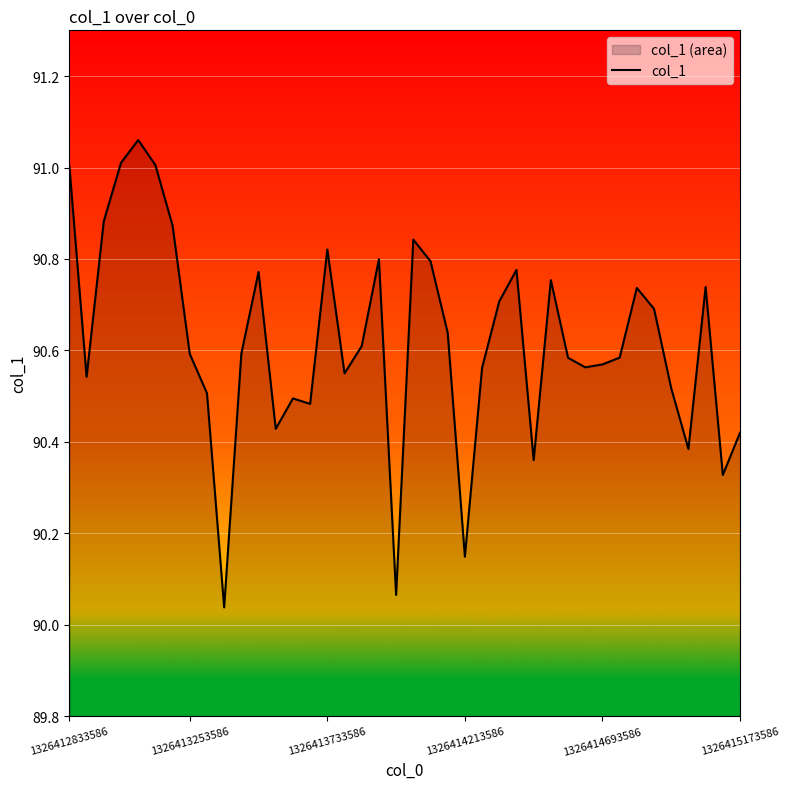

What is the difference between the maximum and minimum values?

1.0